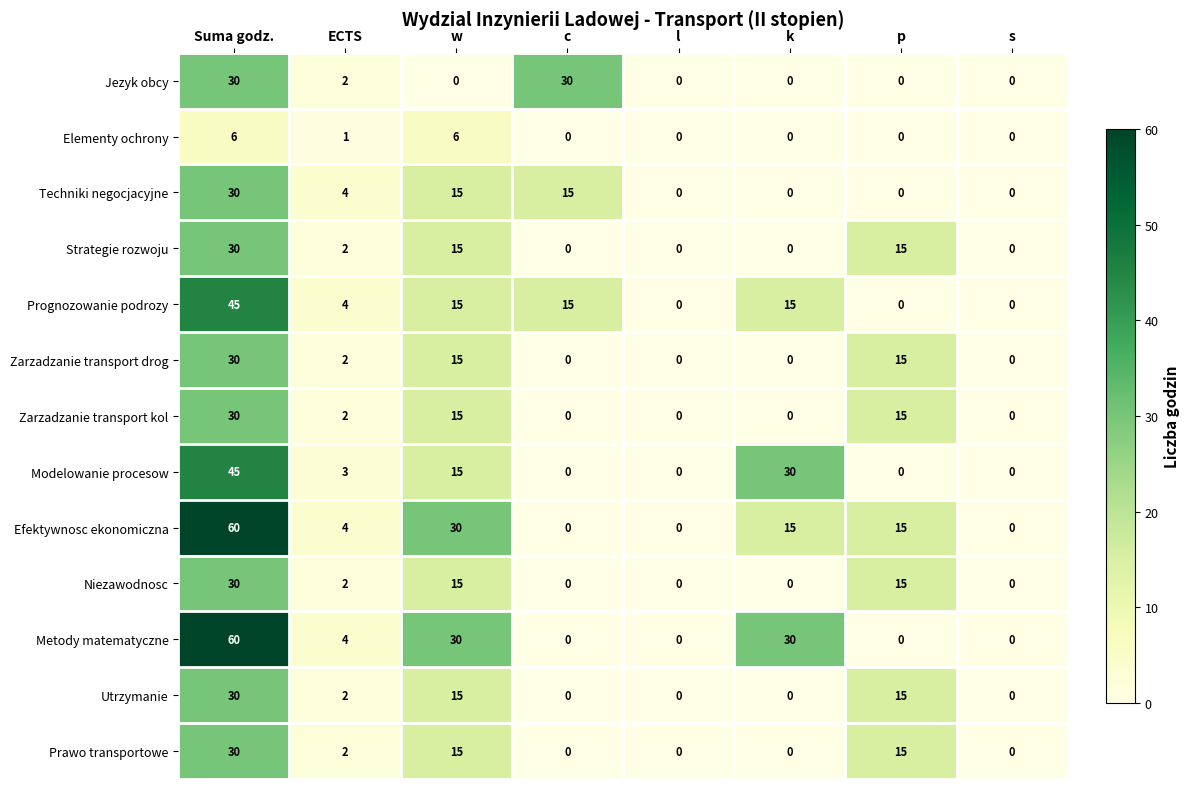

What is the difference between the maximum and minimum values in the Prawo transportowe series?

30